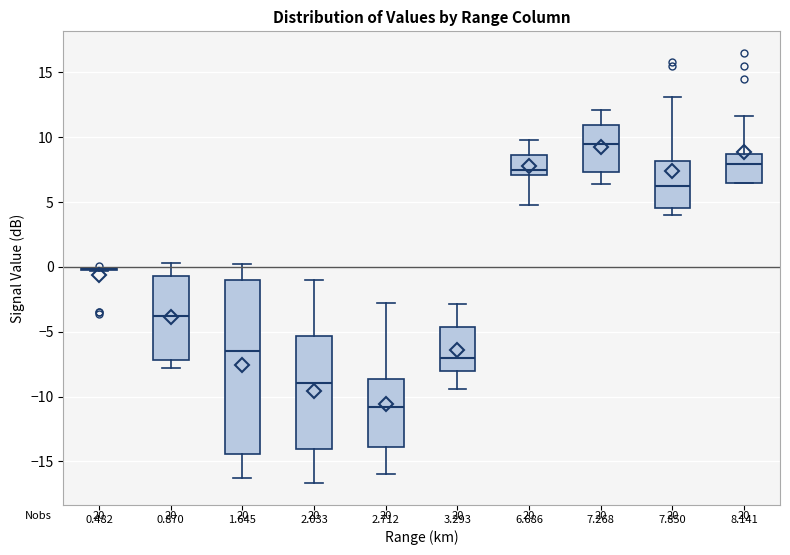

Reading left to right, read every box against the y-axis: the position of its median line, the range the box covers, and the ends of its whiskers. The values are not printed on the chart, so give them approximately, as read against the axis.

0.482: box collapsed to a line at 0.0, whiskers -0.5 to 0.0
0.870: median -4.0, box -7.0 to -0.5, whiskers -8.0 to 0.5
1.645: median -6.5, box -14.5 to -1.0, whiskers -16.5 to 0.0
2.033: median -9.0, box -14.0 to -5.5, whiskers -16.5 to -1.0
2.712: median -11.0, box -14.0 to -8.5, whiskers -16.0 to -3.0
3.293: median -7.0, box -8.0 to -4.5, whiskers -9.5 to -3.0
6.686: median 7.5, box 7.0 to 8.5, whiskers 5.0 to 10.0
7.268: median 9.5, box 7.5 to 11.0, whiskers 6.5 to 12.0
7.850: median 6.5, box 4.5 to 8.0, whiskers 4.0 to 13.0
8.141: median 8.0, box 6.5 to 8.5, whiskers 6.5 to 11.5